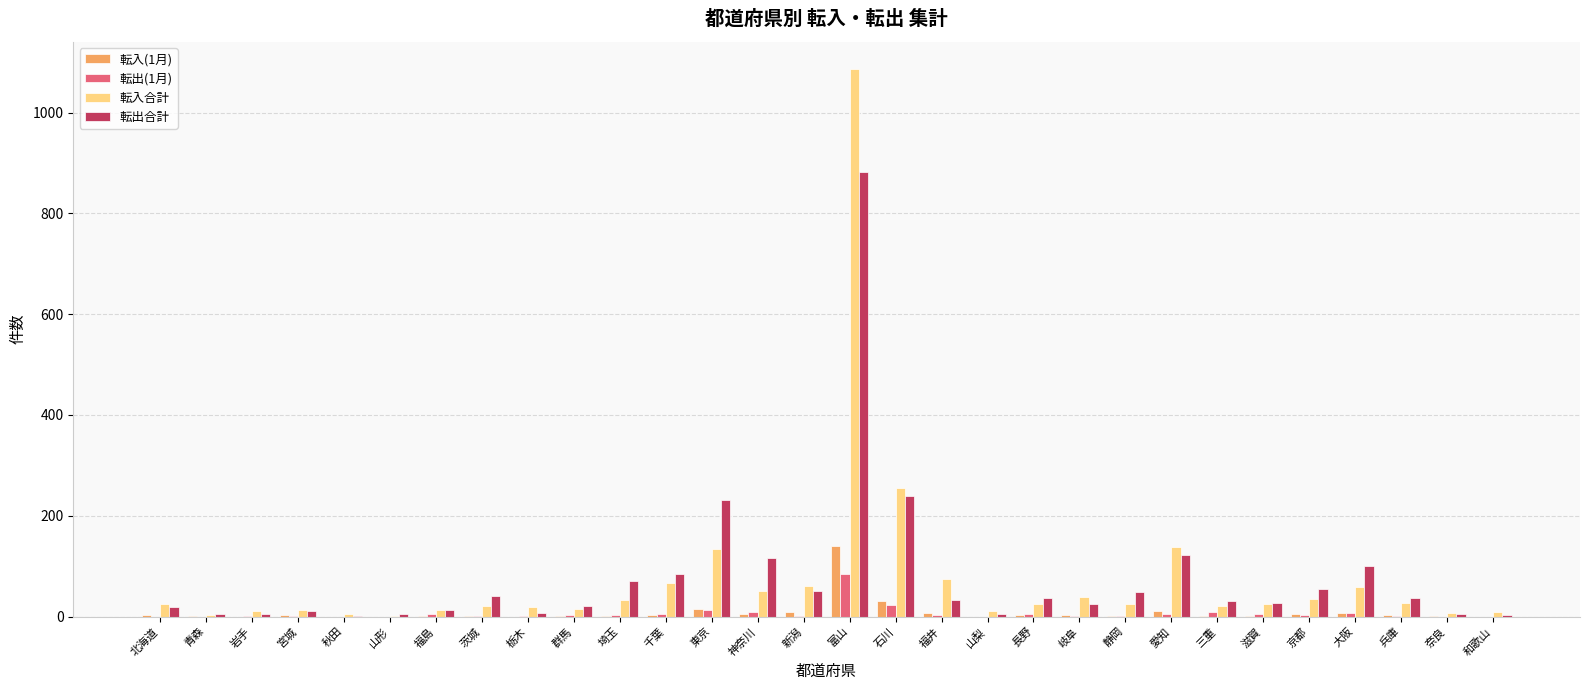

At which label does 転入合計 reach its peak?

富山